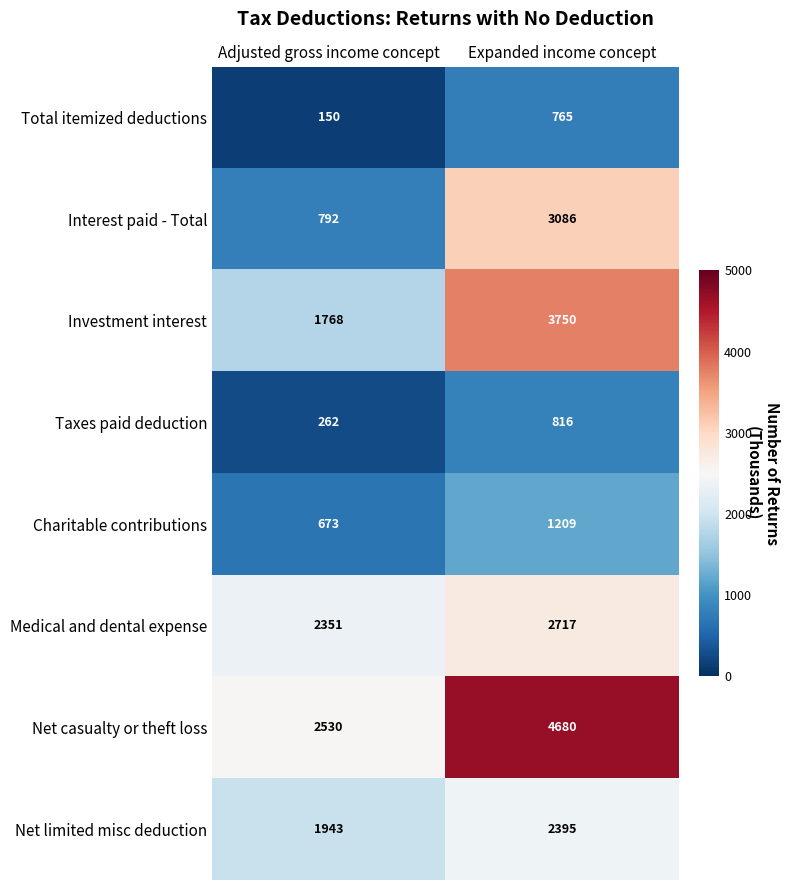

At which category is the sum across all series the highest?

Expanded income concept